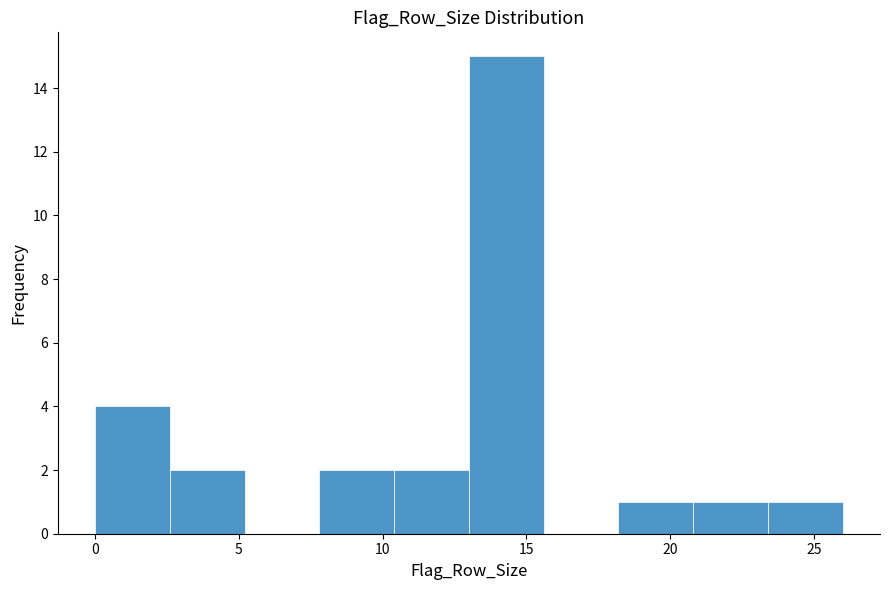

Reading left to right, transcribe this chart: for each bar, give the range it covers on the x-axis and its height. Neither the bar edges nor the heights are printed on the chart, so give them approximately, as read against the axes.

0.0 to 2.6: 4
2.6 to 5.2: 2
5.2 to 7.8: 0
7.8 to 10.4: 2
10.4 to 13.0: 2
13.0 to 15.6: 15
15.6 to 18.2: 0
18.2 to 20.8: 1
20.8 to 23.4: 1
23.4 to 26.0: 1